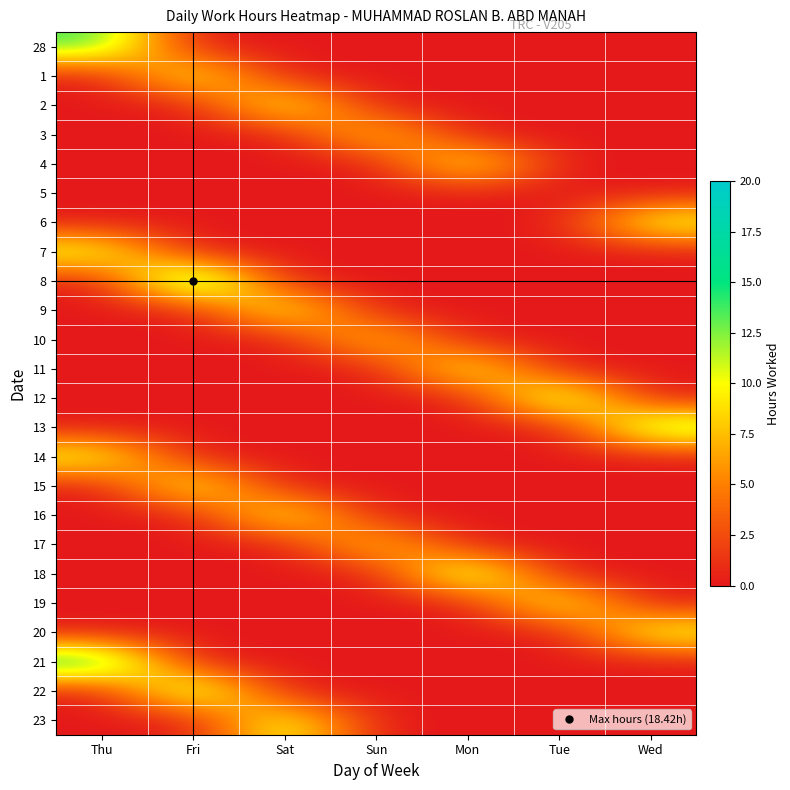

At how many categories does at least one series exceed 3?

7